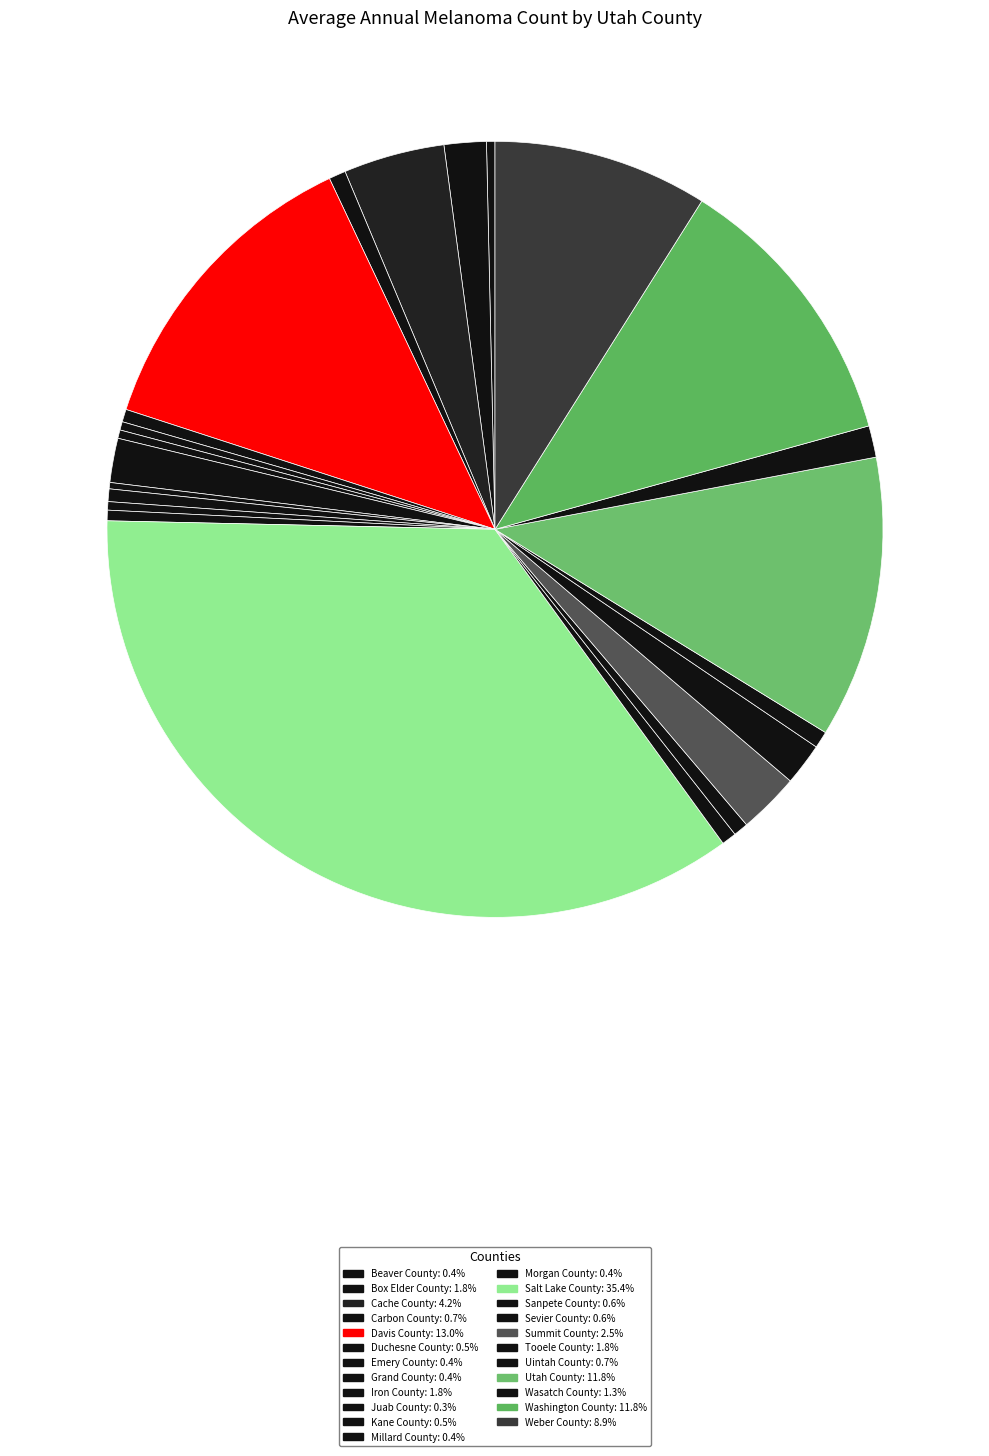

Between Beaver County and Summit County, which is larger?

Summit County